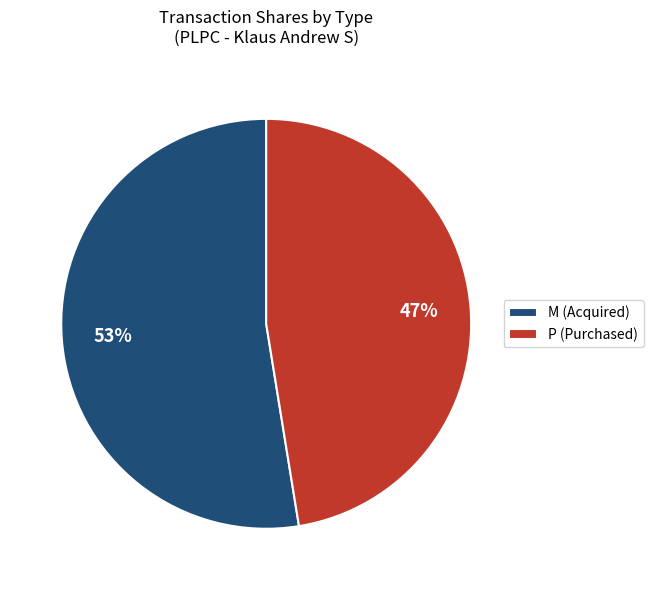

Do M (Acquired) and P (Purchased) together represent more than half of the pie?

Yes